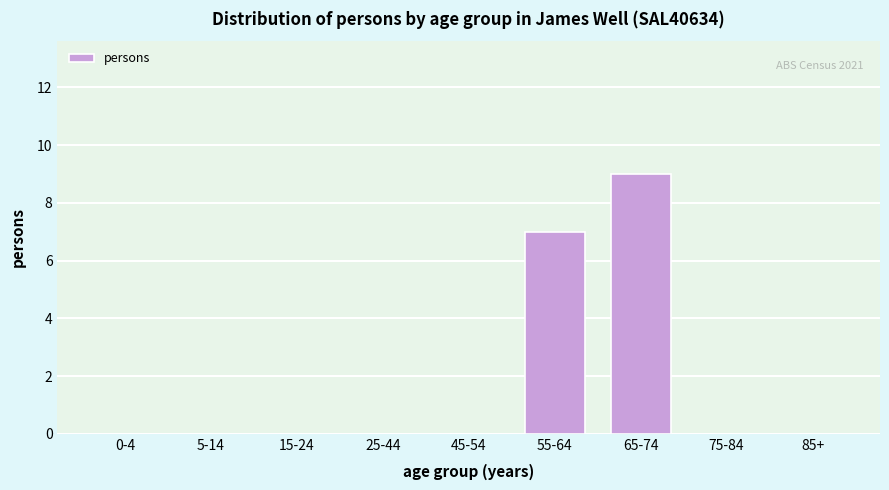

Reading right to left, what are all the values shown in this chart?

85+=0	75-84=0	65-74=9	55-64=7	45-54=0	25-44=0	15-24=0	5-14=0	0-4=0